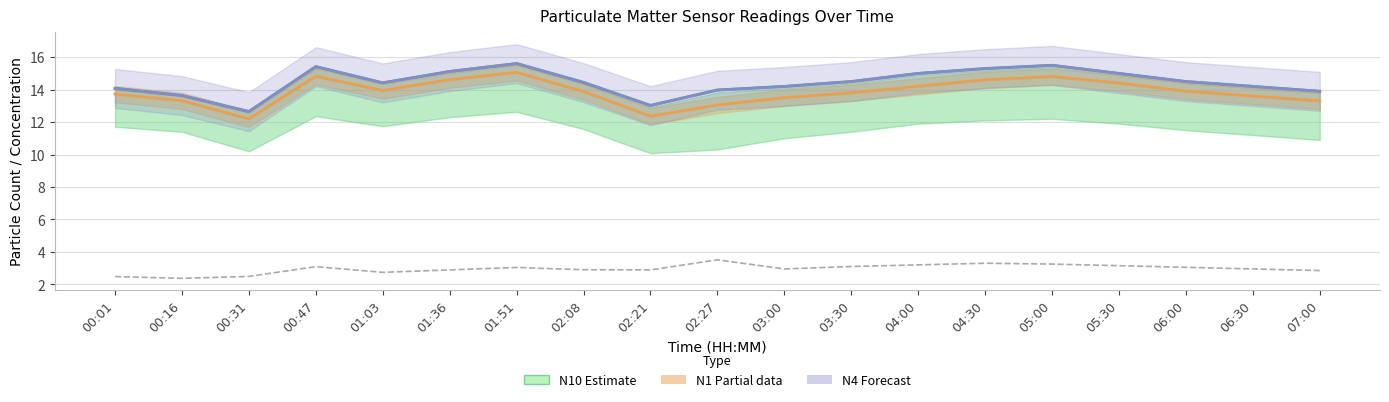

How many lines are shown in the chart?

4